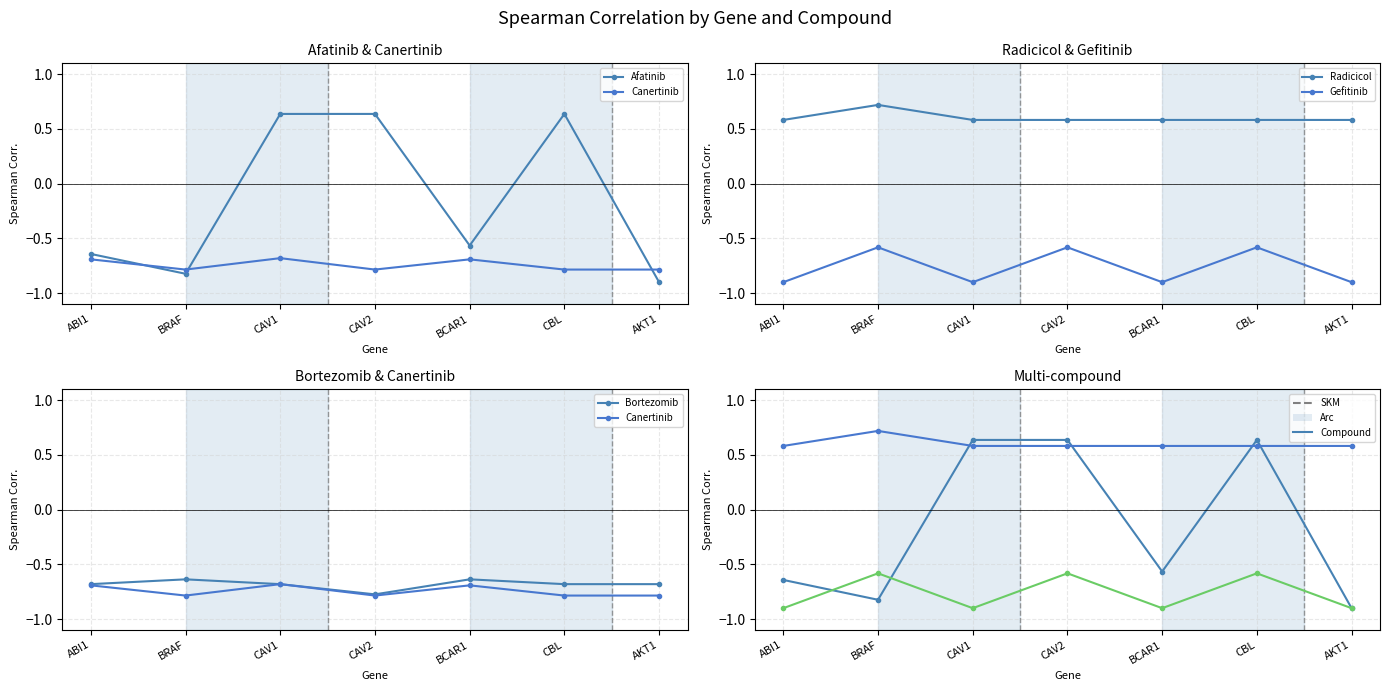

At which category does the chart reach its peak across all series?

BRAF